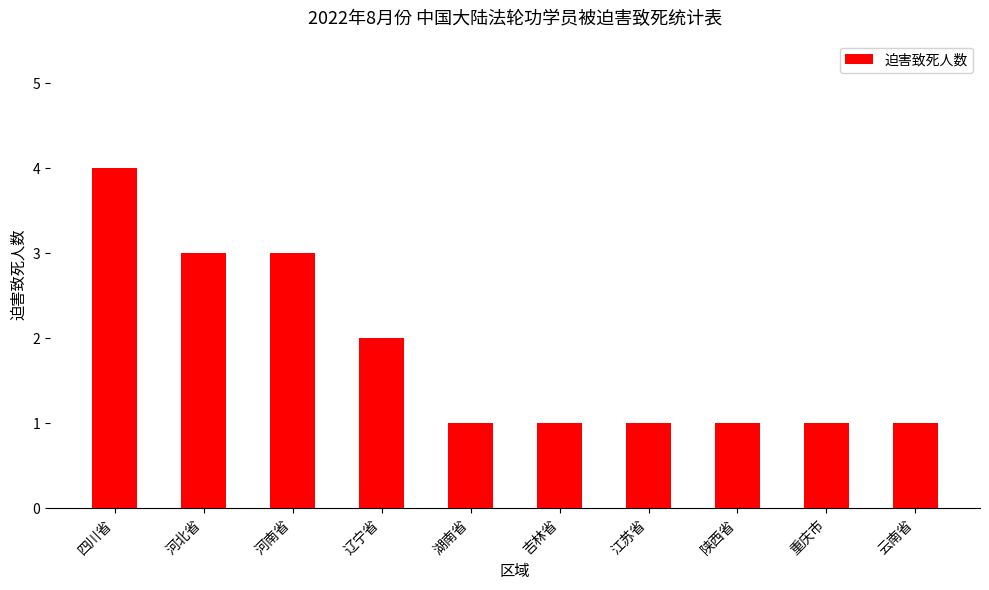

Where is the data nearest to the value 2?

辽宁省